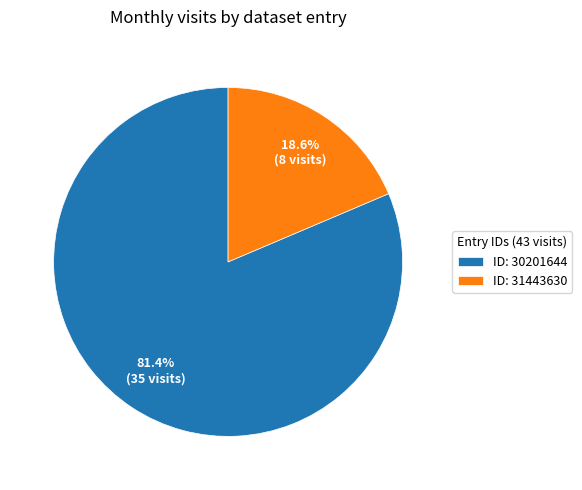

Which slice is the smallest?

ID: 31443630